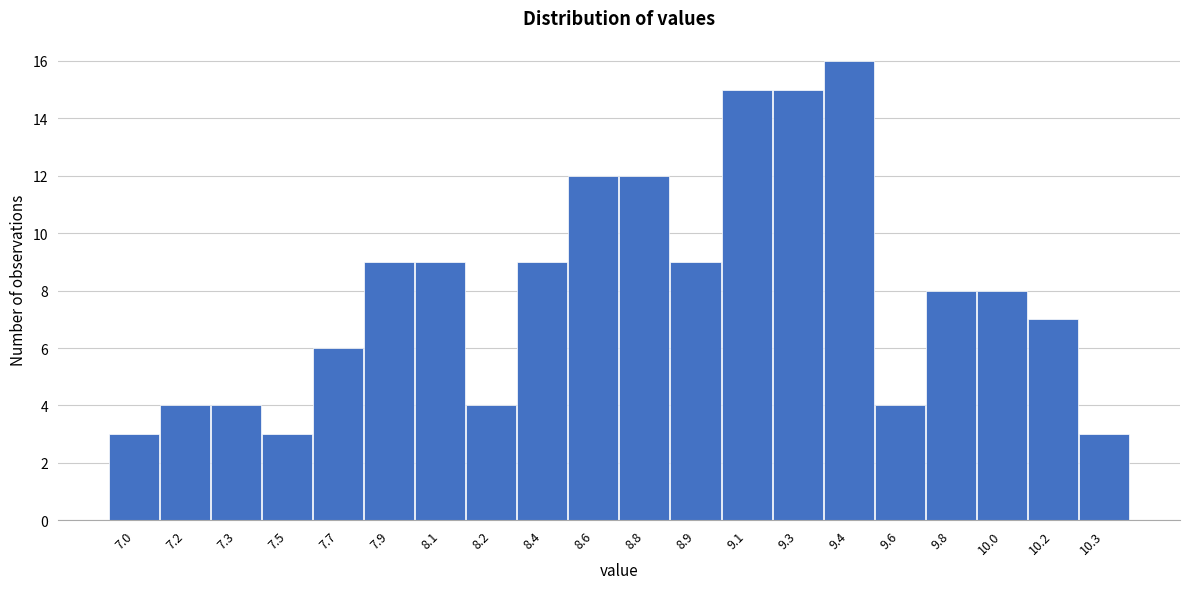

Reading right to left, what are all the values shown in this chart?

3	7	8	8	4	16	15	15	9	12	12	9	4	9	9	6	3	4	4	3